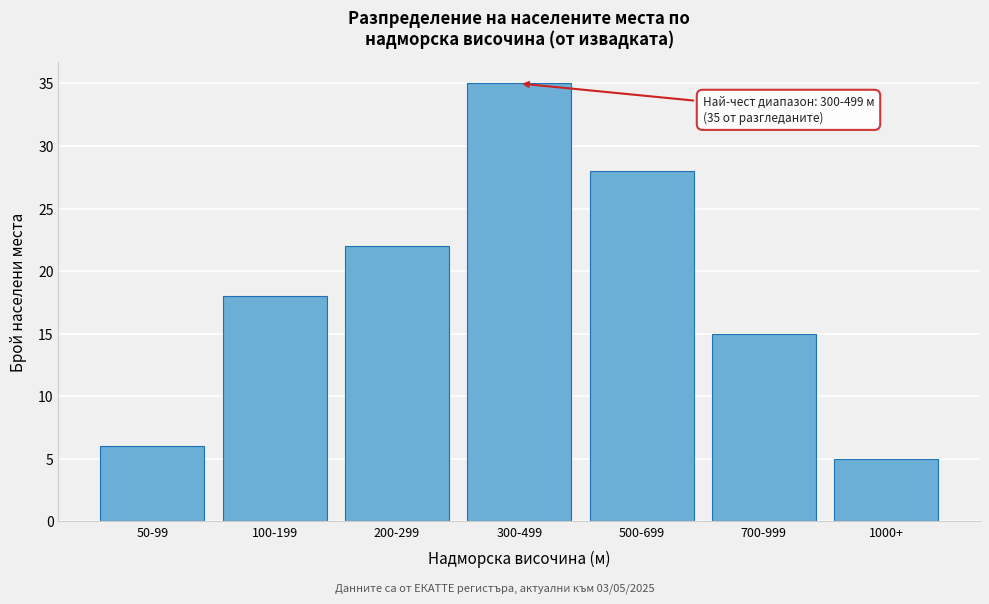

Reading right to left, list all the values displayed in this chart.

1000+=5	700-999=15	500-699=28	300-499=35	200-299=22	100-199=18	50-99=6